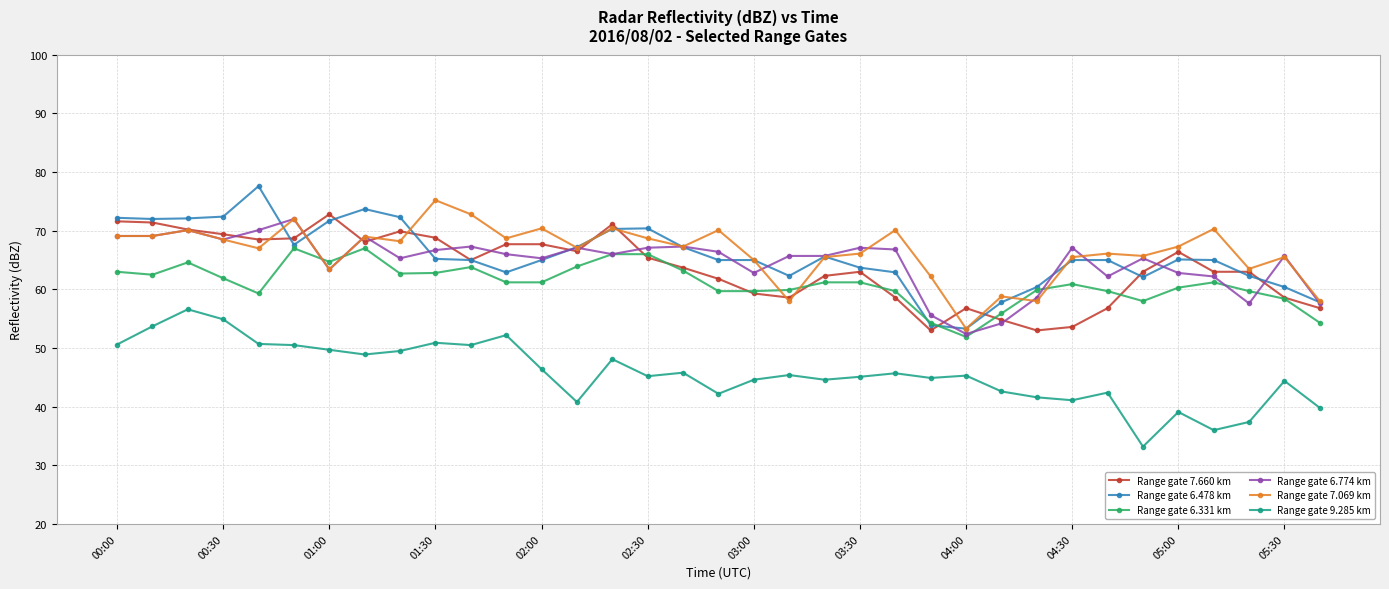

What is the minimum value shown in the chart?

33.2